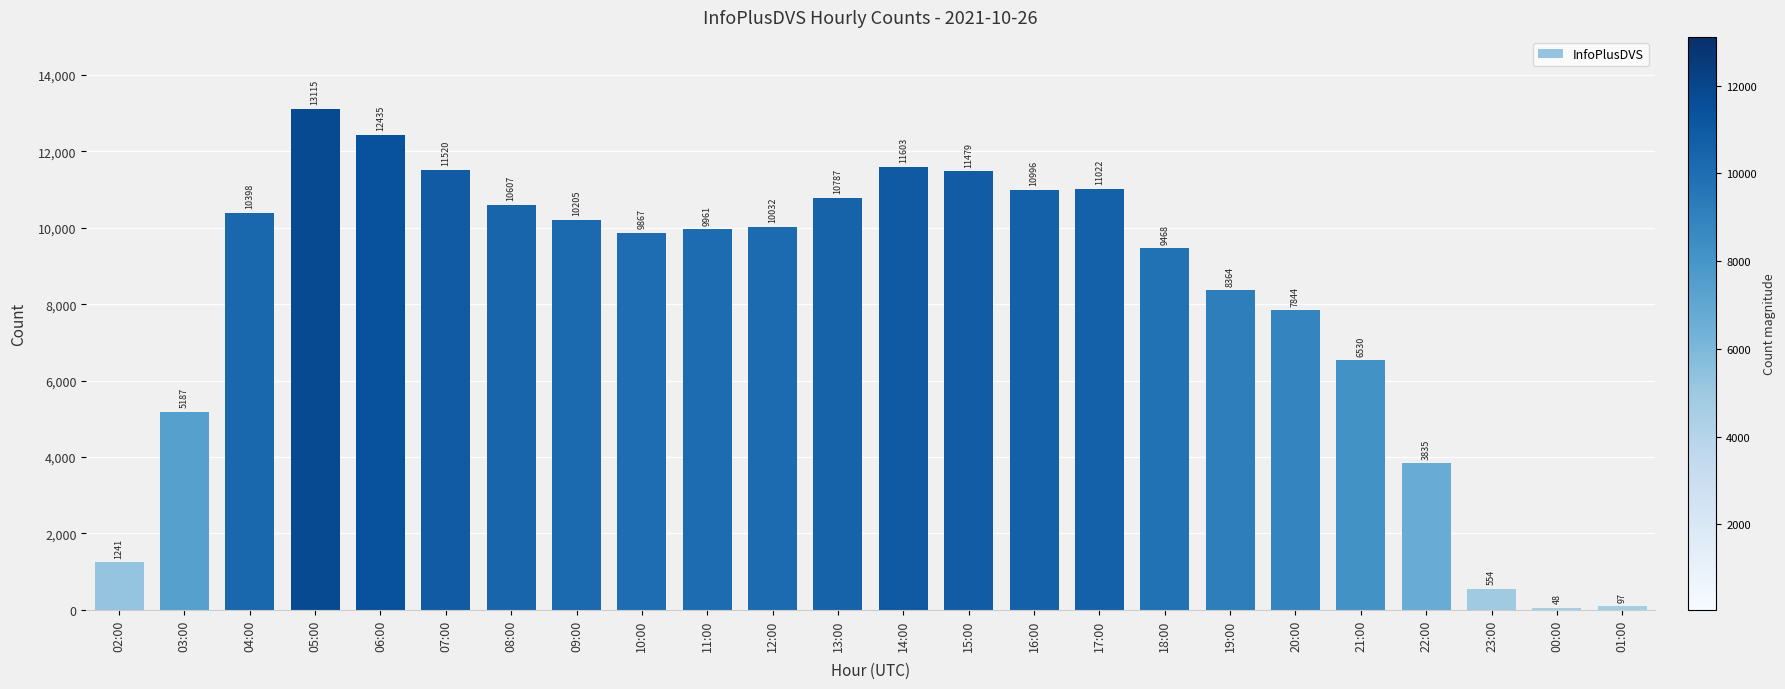

Read the value at 00:00, to the nearest 10.

50